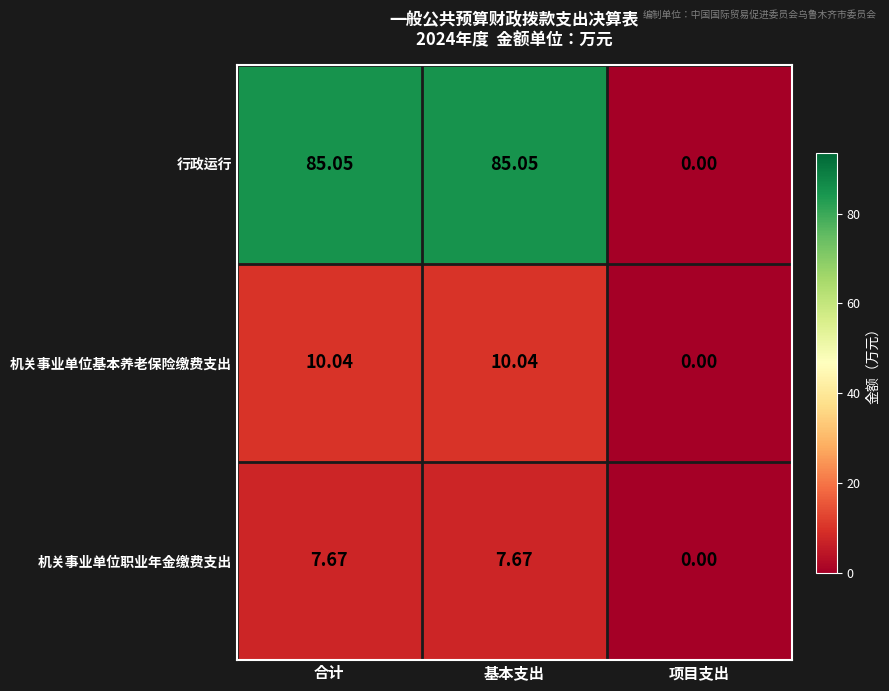

Which series has the largest range (max minus min)?

行政运行